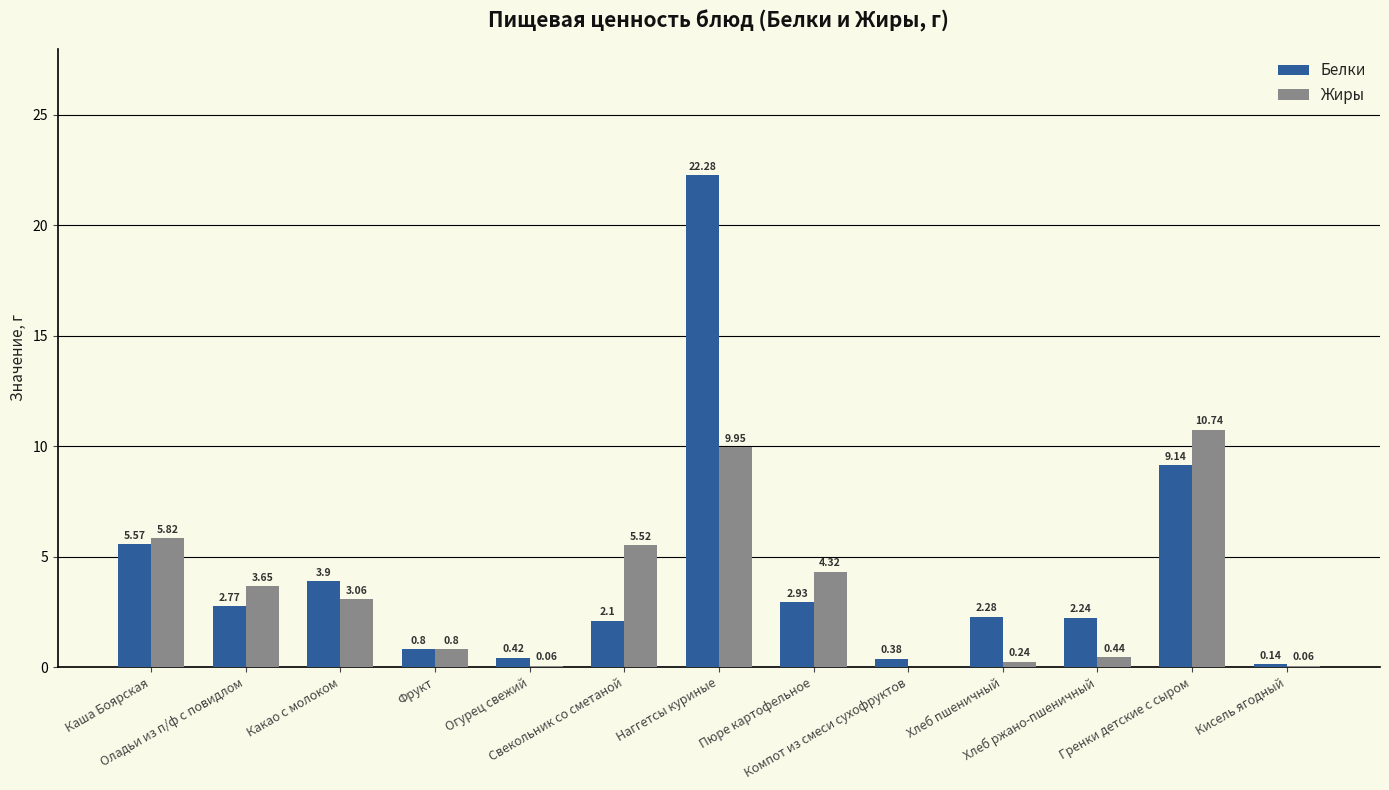

Which category has the highest value in the Жиры series?

Гренки детские с сыром